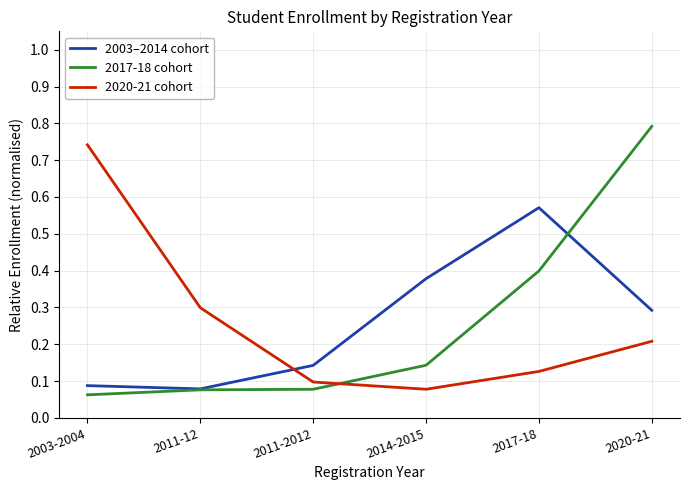

At 2020-21, list the series in order from largest to smallest.

2017-18 cohort, 2003–2014 cohort, 2020-21 cohort